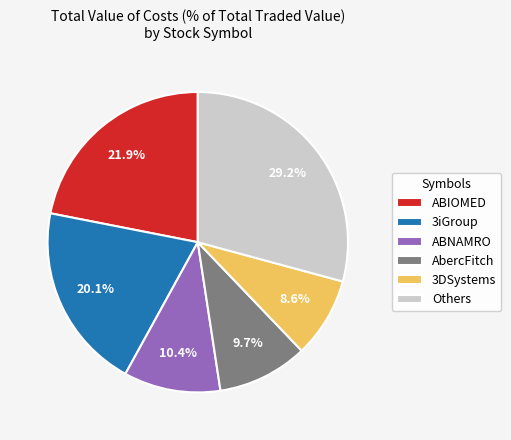

Which has a higher value, 3DSystems or Others?

Others